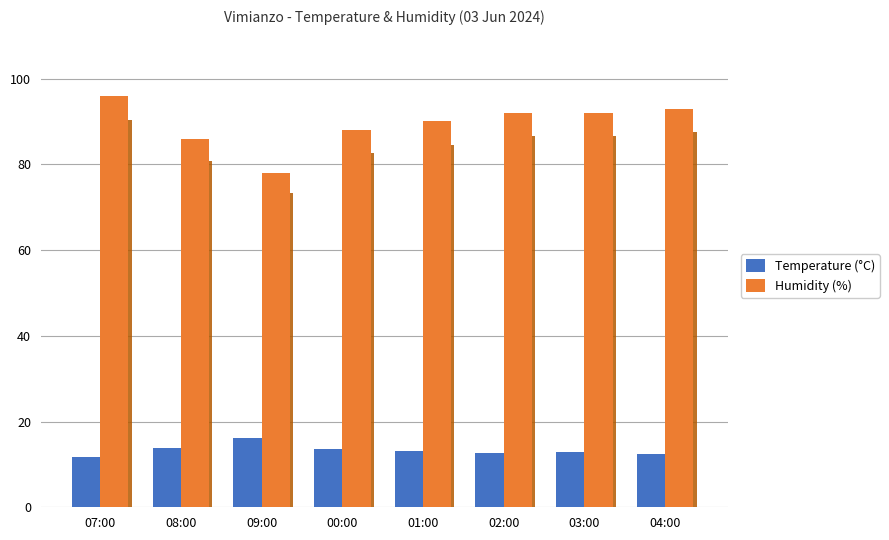

Rank the series at 00:00 from lowest to highest value.

Temperature (°C), Humidity (%)